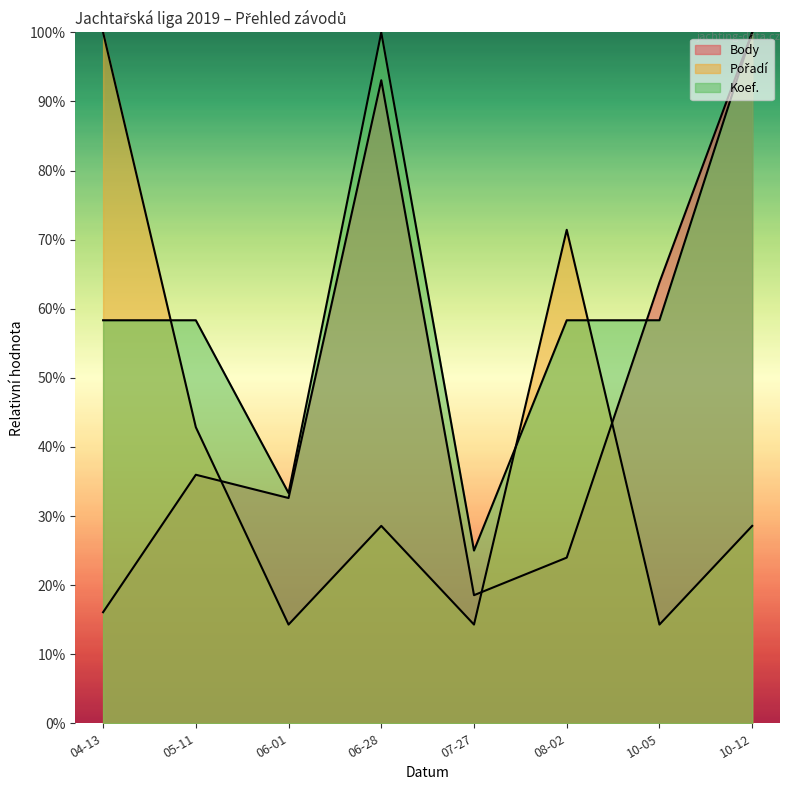

How many lines are shown in the chart?

3